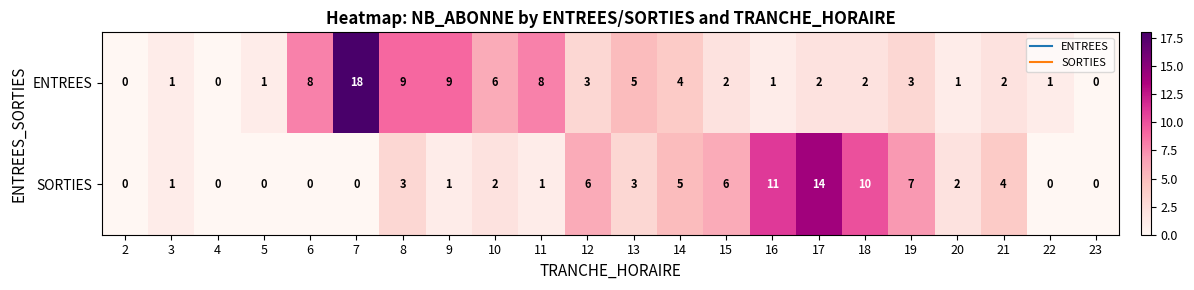

Which series has the widest spread of values?

ENTREES